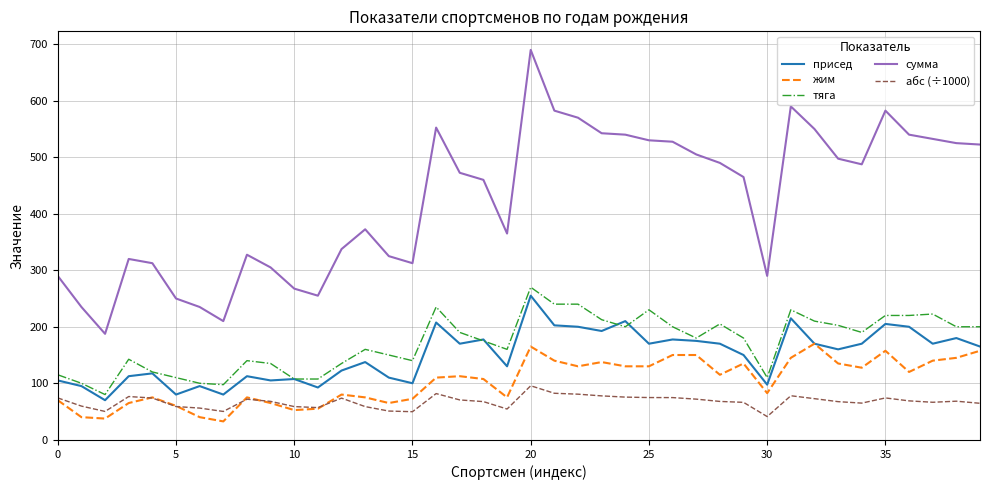

What is the difference between the maximum and minimum values in the присед series?

185.0